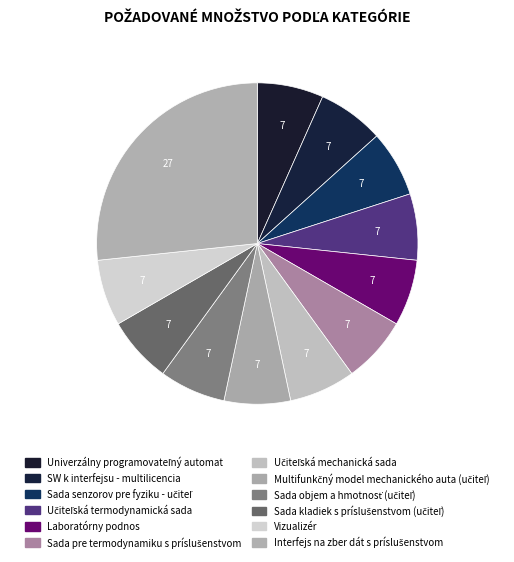

Does Učiteľská mechanická sada represent more than half of the total?

No